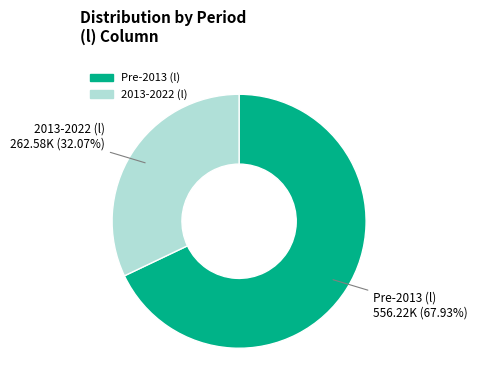

Is there a majority slice in this chart?

Yes